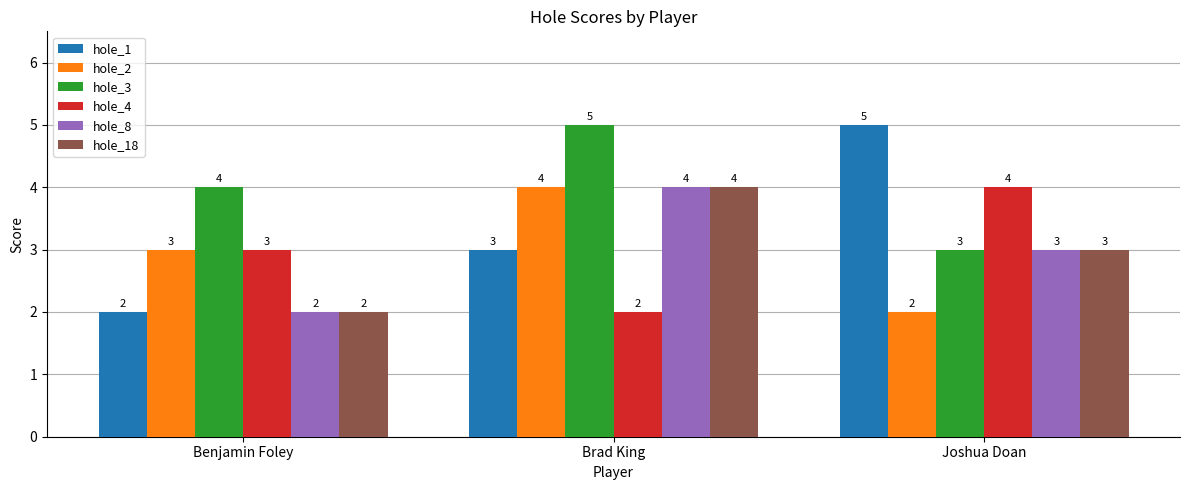

How many hole_3 values are between 3 and 5?

3